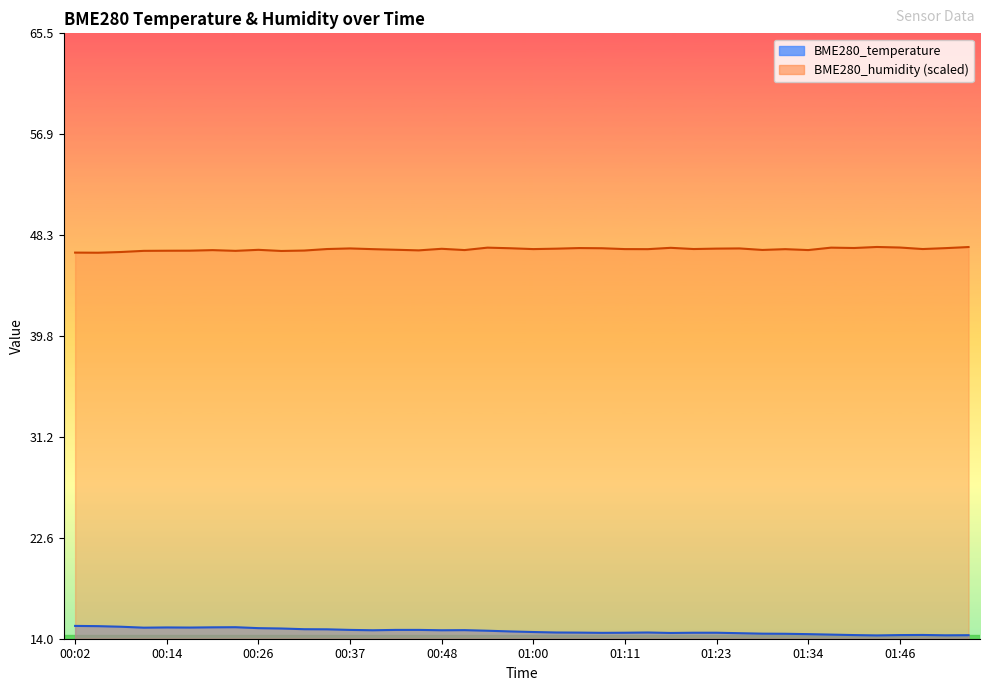

Count the number of categories in the chart.

40